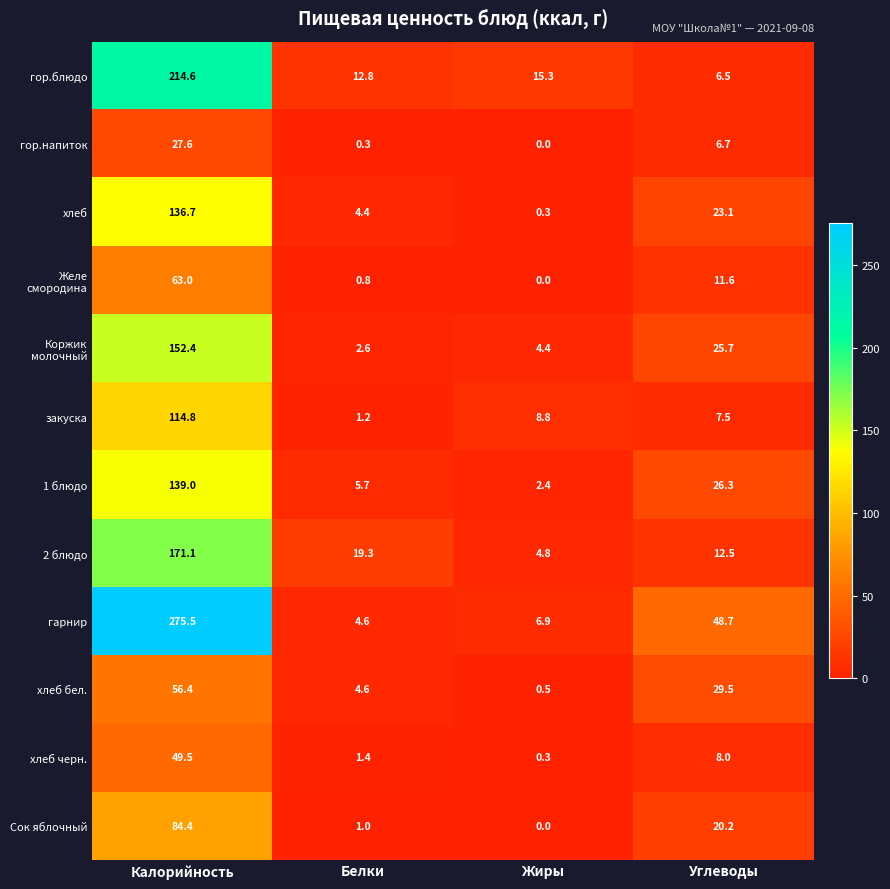

What is the difference between the Сок яблочный values at Жиры and Углеводы?

20.2